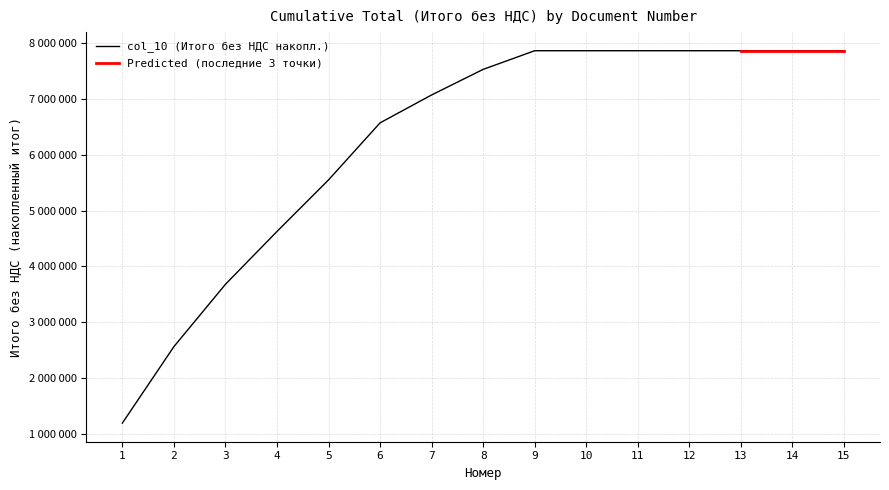

What is the sum of all values?

93850807.8